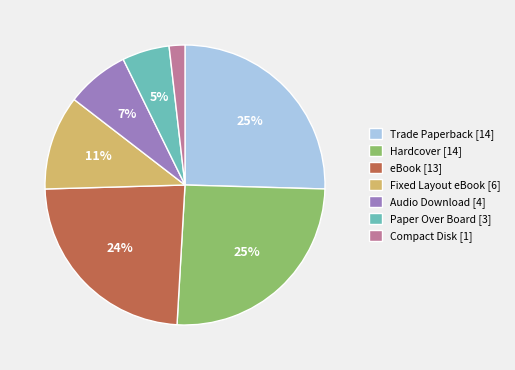

Count the number of slices in the pie.

7